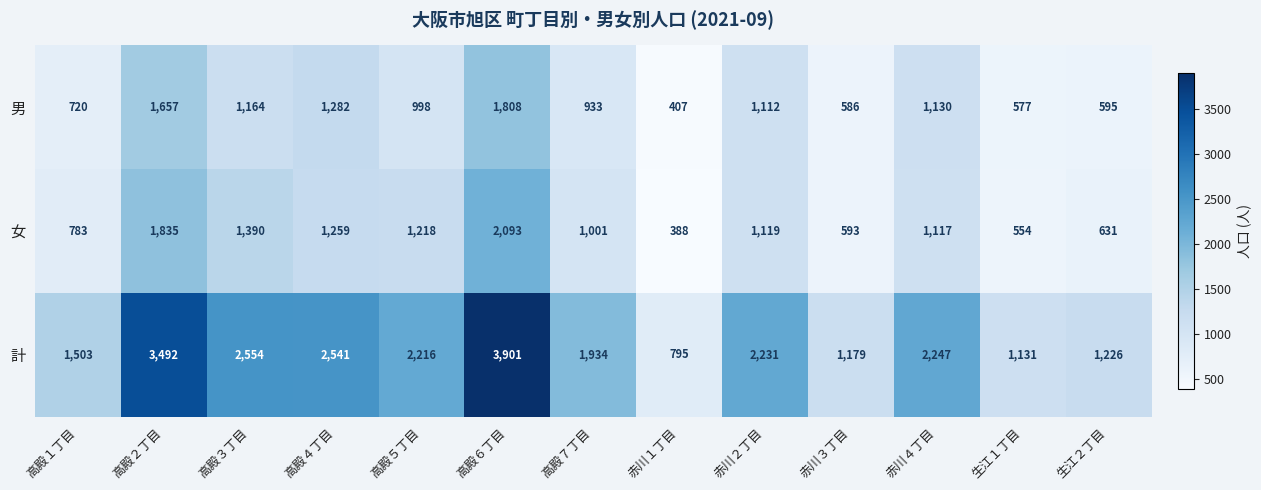

Rank the categories by 男 value from lowest to highest.

赤川１丁目, 生江１丁目, 赤川３丁目, 生江２丁目, 高殿１丁目, 高殿７丁目, 高殿５丁目, 赤川２丁目, 赤川４丁目, 高殿３丁目, 高殿４丁目, 高殿２丁目, 高殿６丁目